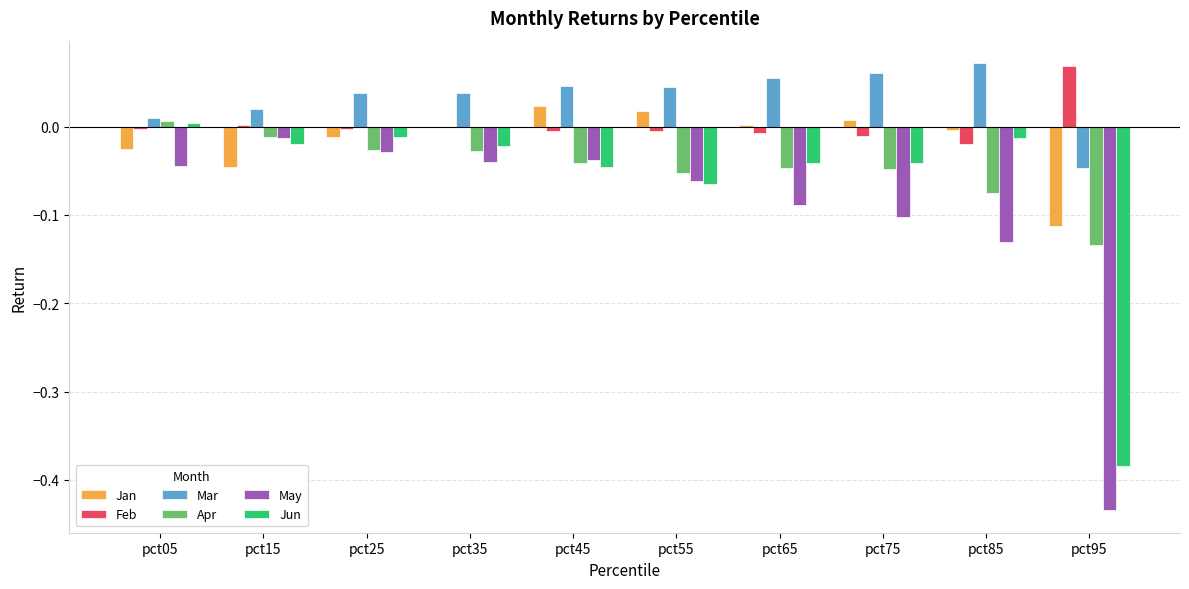

What are all the series names shown in the legend?

Jan, Feb, Mar, Apr, May, Jun